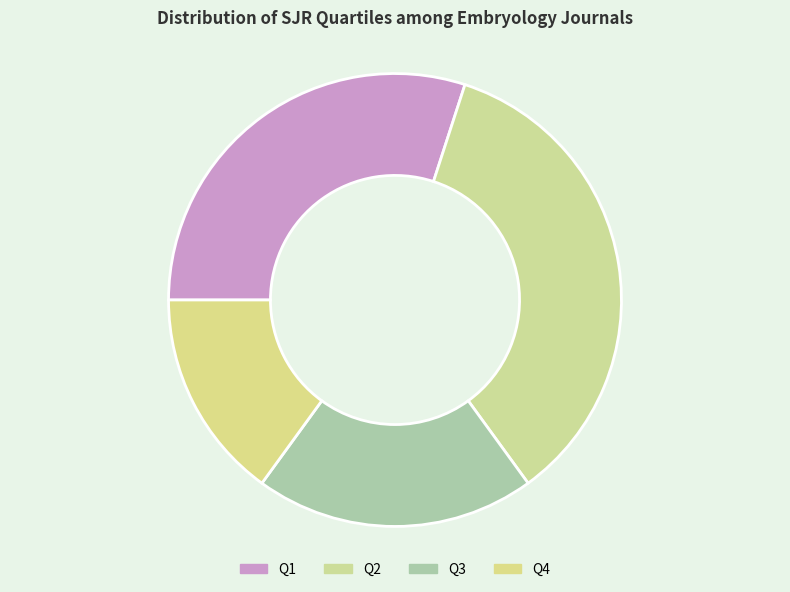

Does Q1 represent more than half of the total?

No